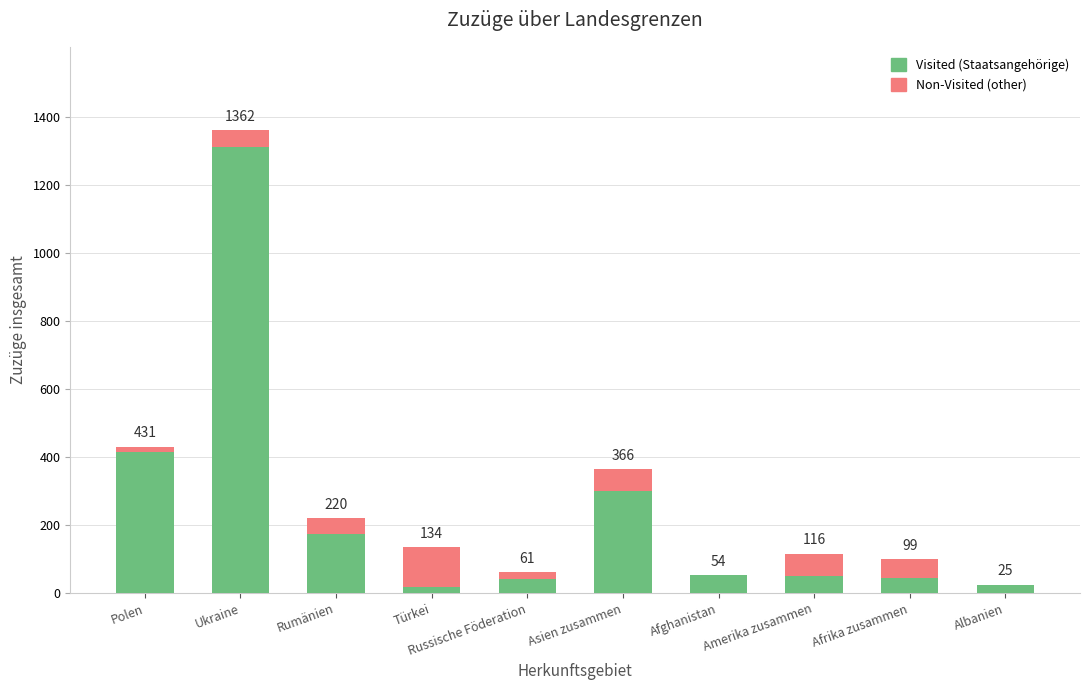

Are the bars horizontal?

No